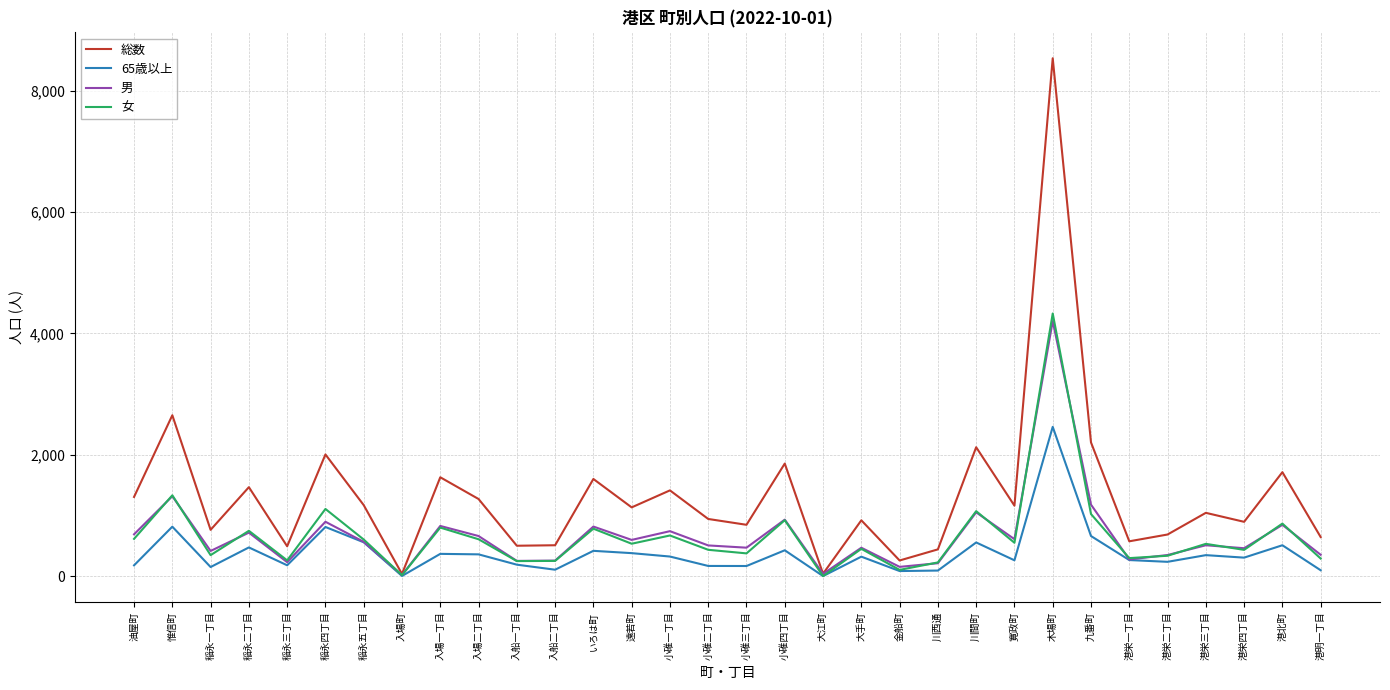

Which series has the widest spread of values?

総数